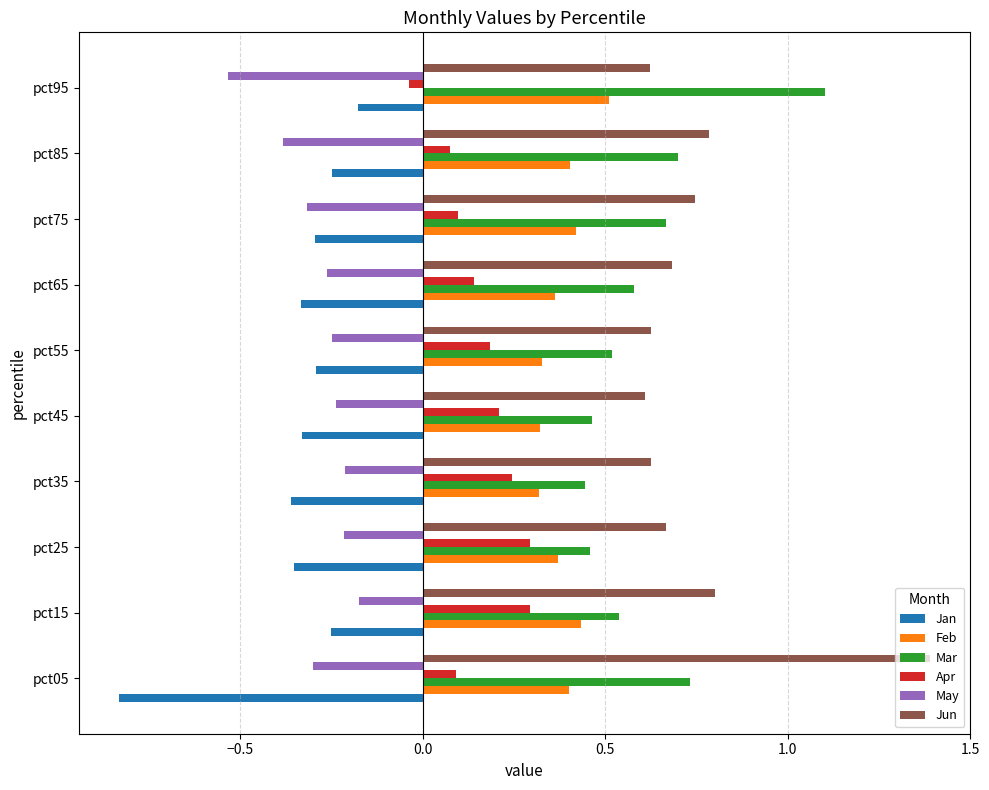

The value of Mar at pct65 is 0.1. True or false?

False